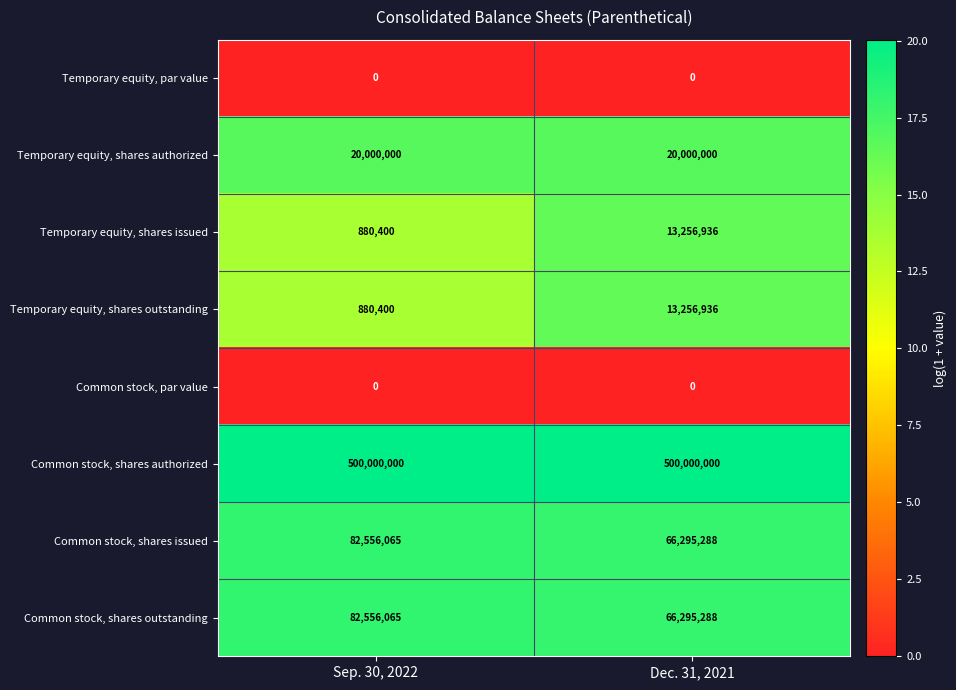

What is the difference between the highest and lowest values at Sep. 30, 2022?

500000000